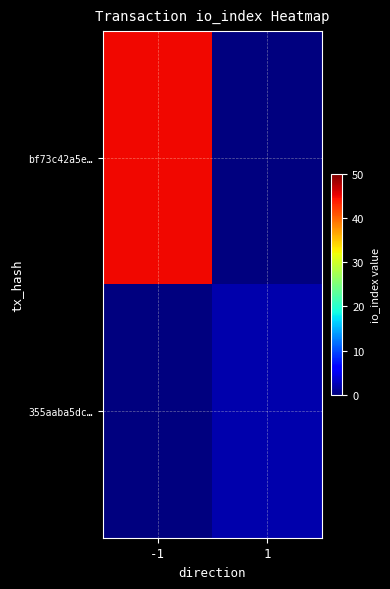

Between -1 and 1, which series saw the biggest shift?

bf73c42a5e…